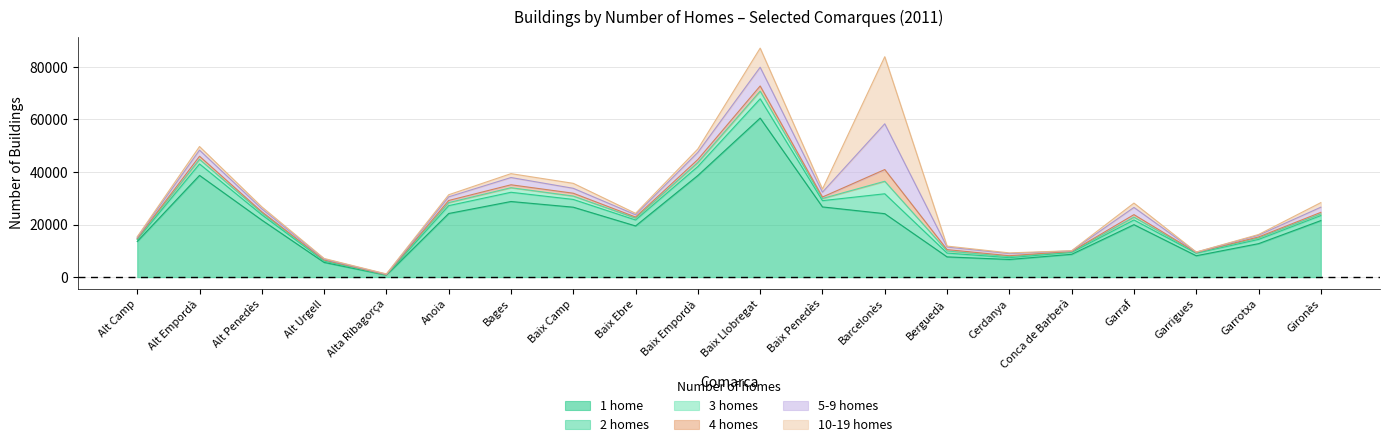

What is the greatest value displayed?

60478